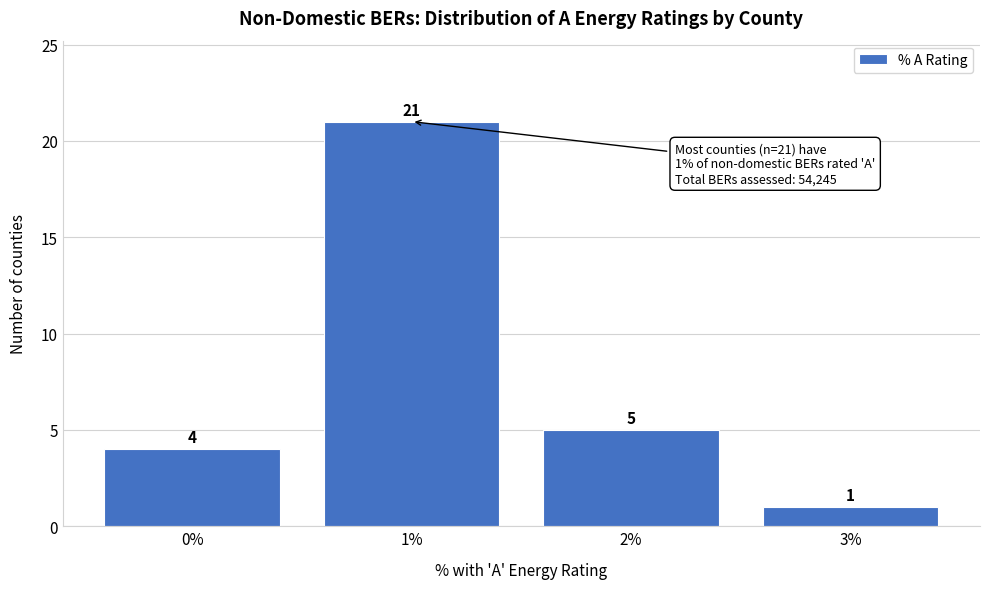

Reading left to right, transcribe all the data shown in this chart.

0%=4	1%=21	2%=5	3%=1